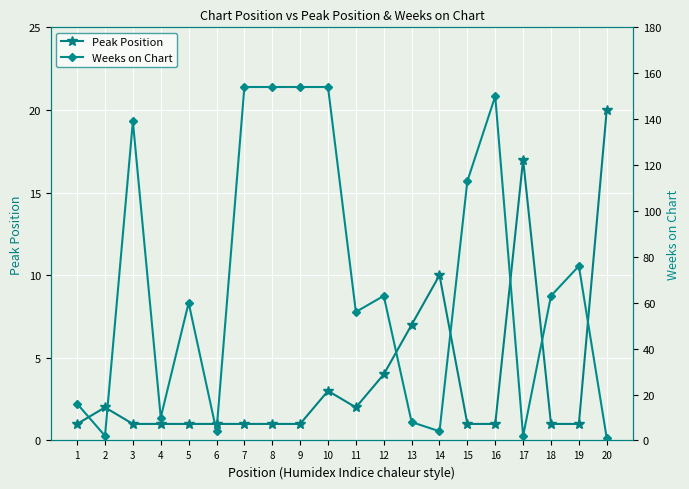

Rank the categories by Weeks on Chart value from highest to lowest.

7, 8, 9, 10, 16, 3, 15, 19, 12, 18, 5, 11, 1, 4, 13, 6, 14, 2, 17, 20